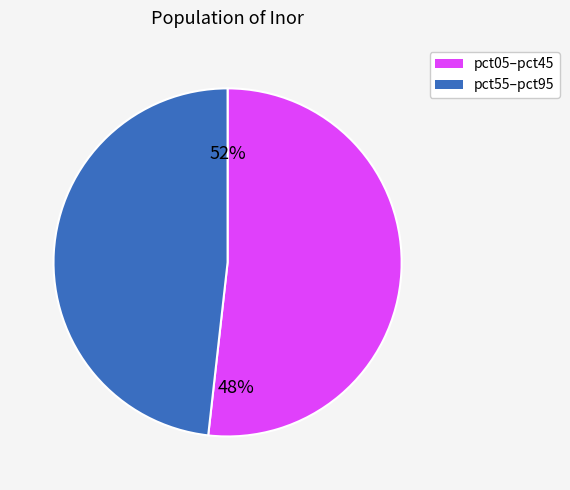

Is pct85 the majority of the pie?

No